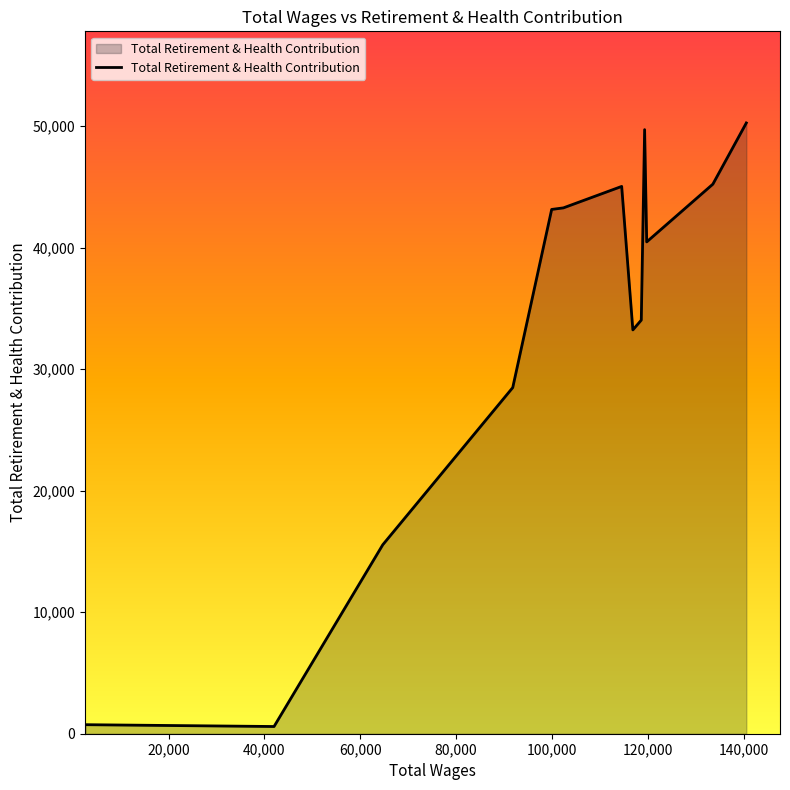

What is the difference between the maximum and minimum values?

49655